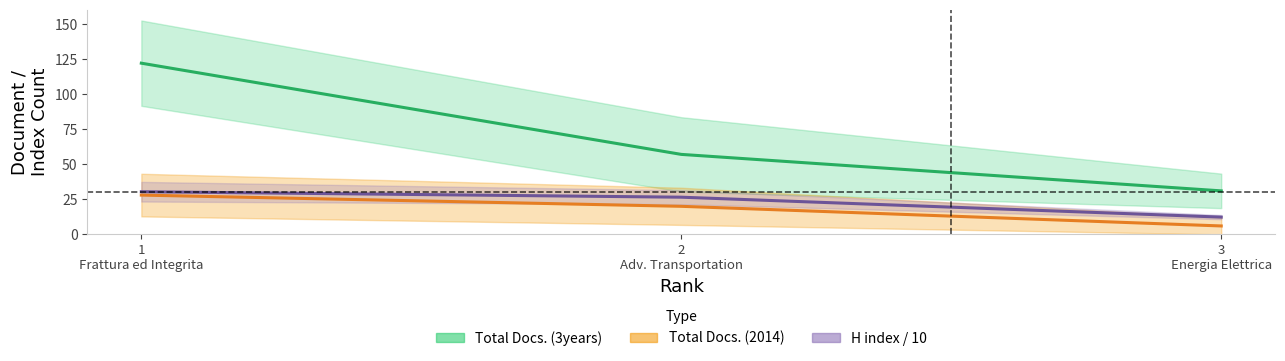

Reading left to right, transcribe all the data shown in this chart.

Total Docs. (3years): 1
Frattura ed Integrita=122.0	2
Adv. Transportation=57.0	3
Energia Elettrica=31.0
Total Docs. (2014): 1
Frattura ed Integrita=28.0	2
Adv. Transportation=20.0	3
Energia Elettrica=6.0
H index/10: 1
Frattura ed Integrita=30.4	2
Adv. Transportation=26.5	3
Energia Elettrica=12.3